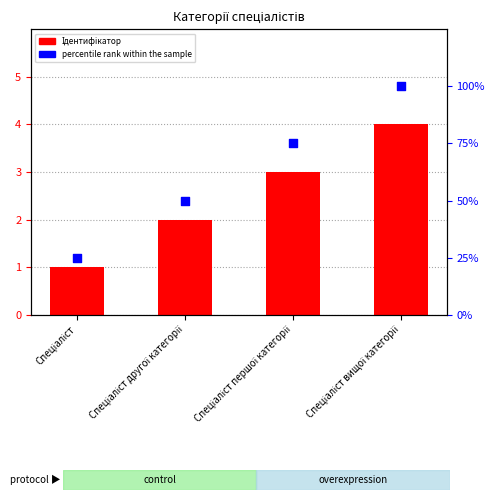

Which series has the largest total across all categories?

percentile rank within the sample